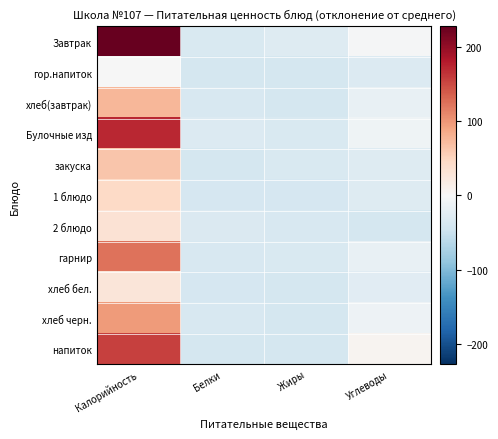

What is the minimum value shown in the chart?

-40.6